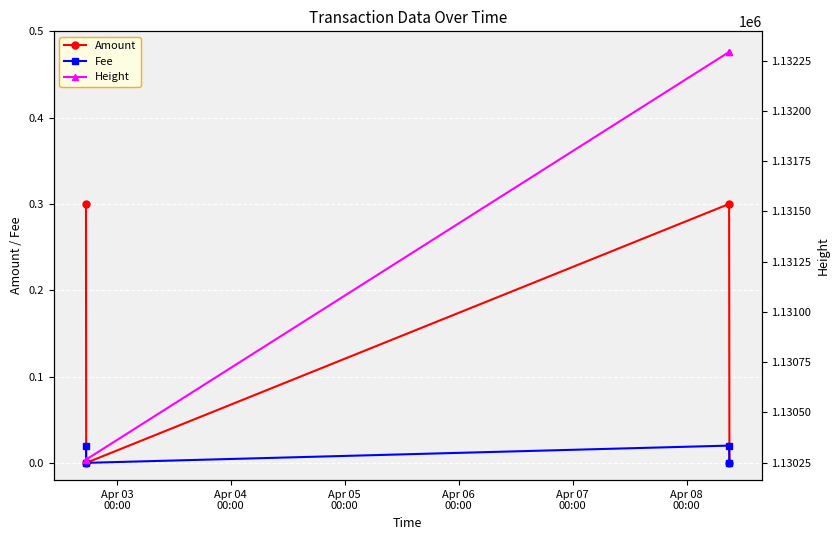

How many interior local valleys does the Fee series have?

1